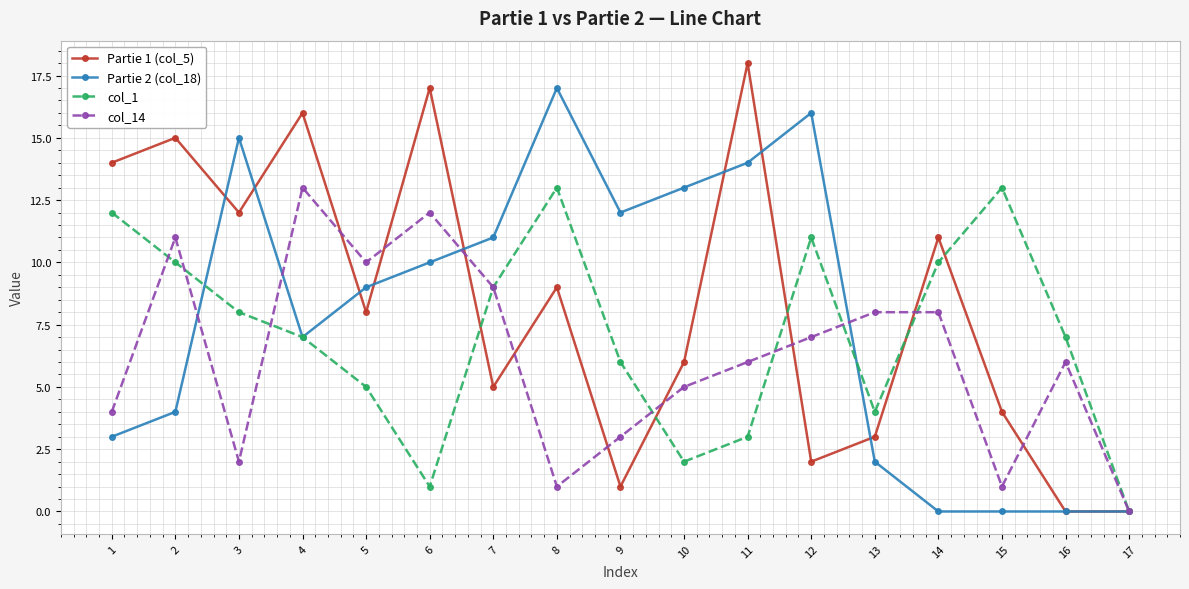

Rank the series by their average value, from lowest to highest.

col_14, col_1, Partie 2 (col_18), Partie 1 (col_5)